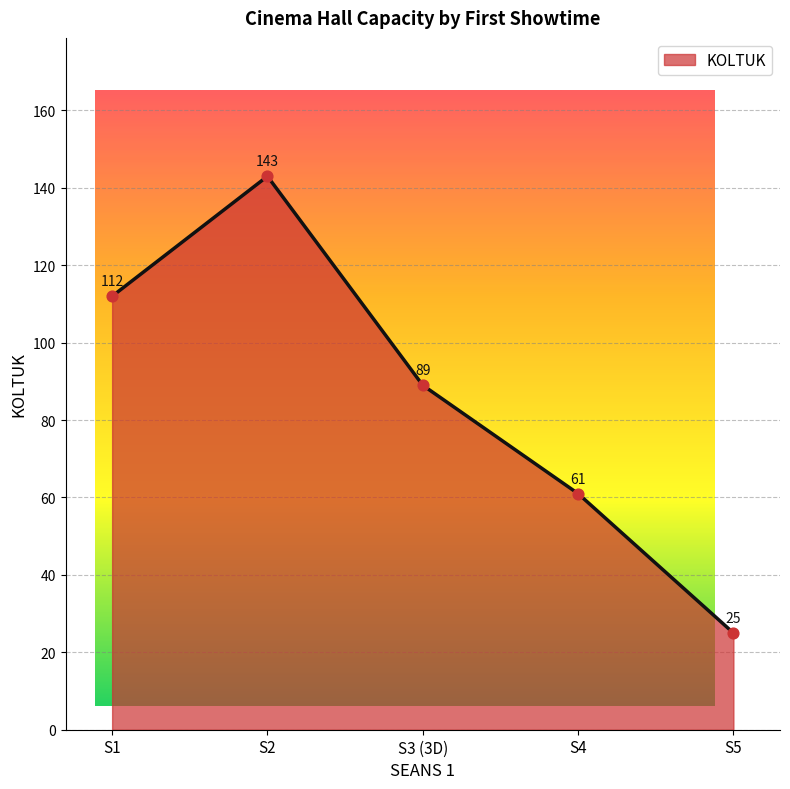

Approximately how many times larger is the value at S1 compared to S3 (3D)?

1.3